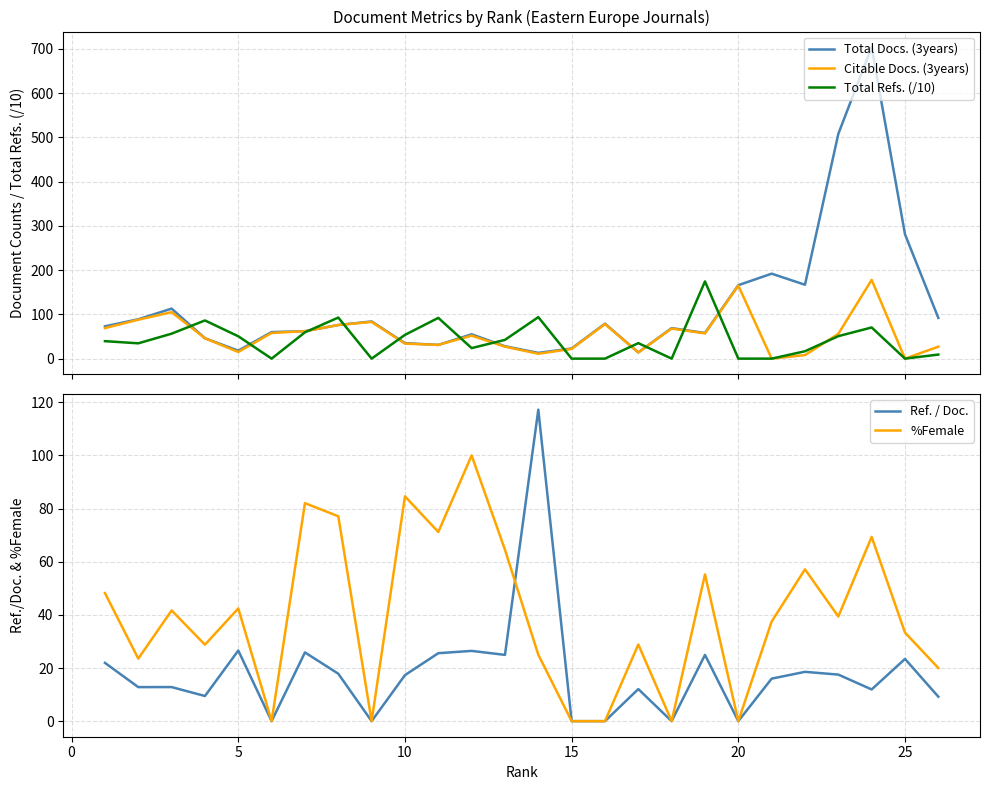

What is the difference between the maximum and minimum values in the Citable Docs. (3years) series?

178.0